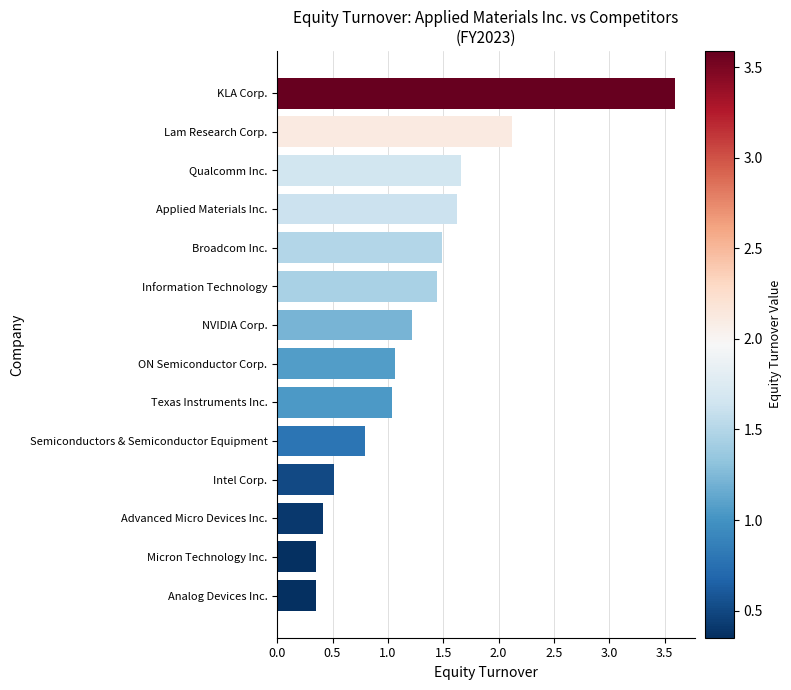

What is the greatest value displayed?

3.6